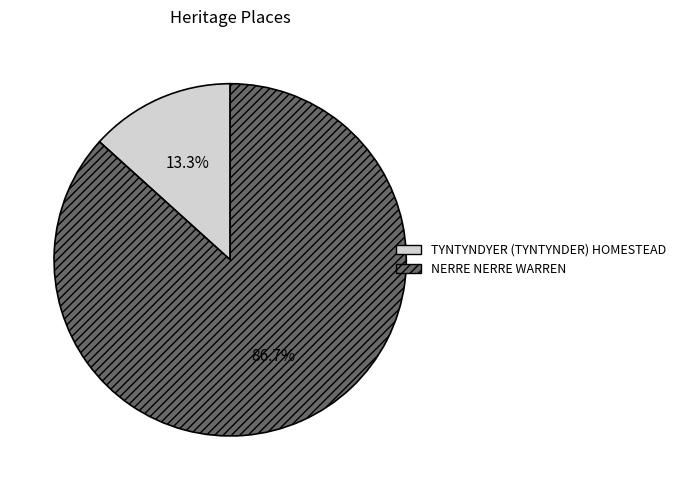

What percentage is the NERRE NERRE WARREN slice, to the nearest percent?

87%